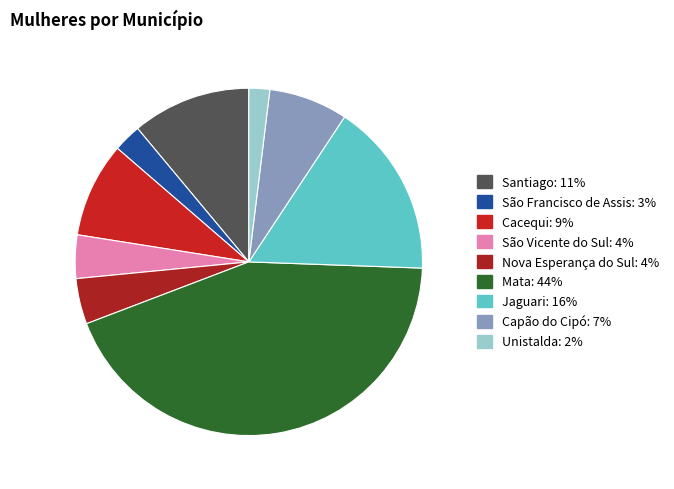

How many slices are in this pie chart?

9